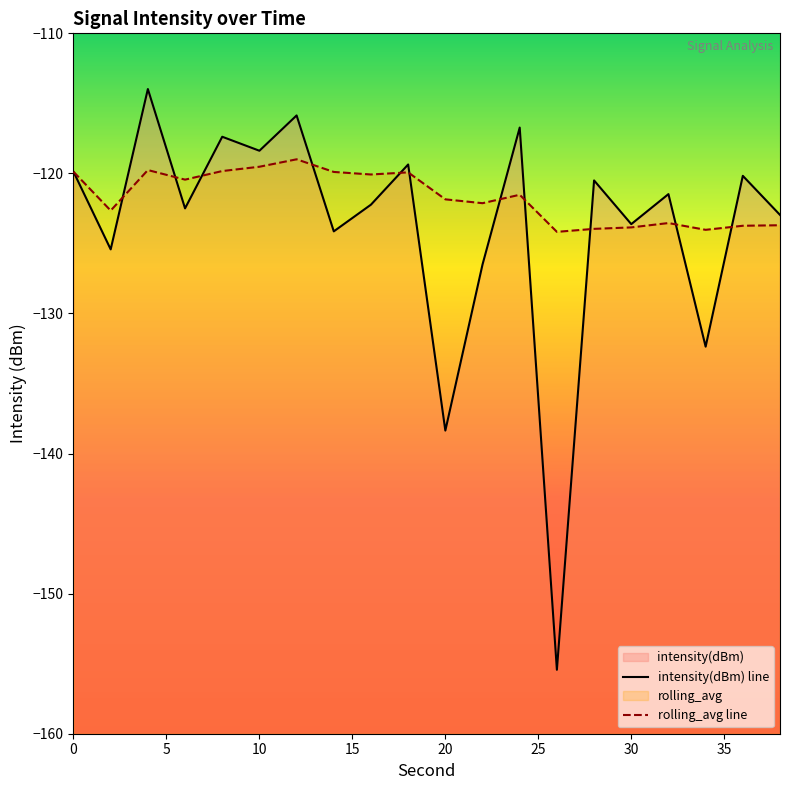

What is the total value across all series at 0?

-239.8